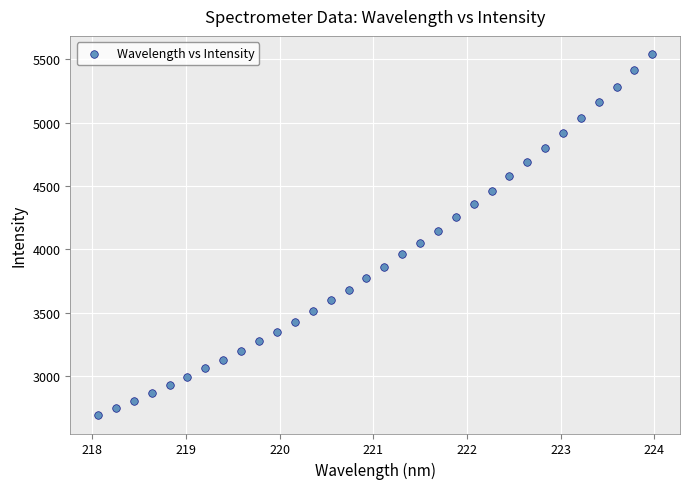

What is the range of Y values (max minus min)?

2849.7